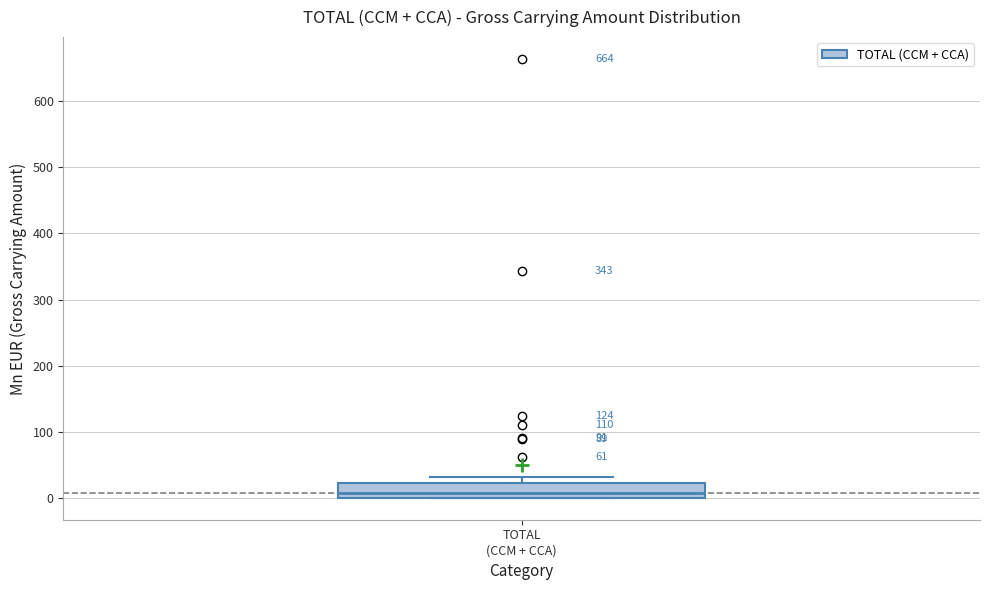

Where does the median line of the box for TOTAL (CCM + CCA) sit on the y-axis? The values are not printed on the chart, so give them approximately, as read against the axis.

10